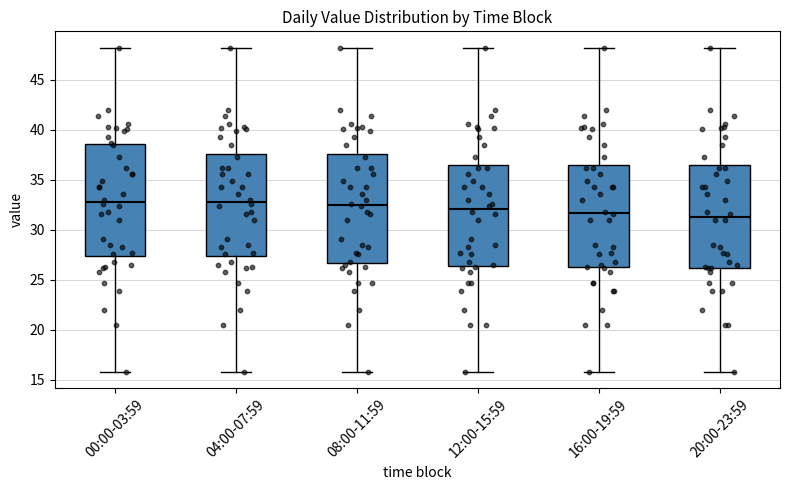

Where does the lower whisker of the box for 04:00-07:59 end on the y-axis? The values are not printed on the chart, so give them approximately, as read against the axis.

16.0